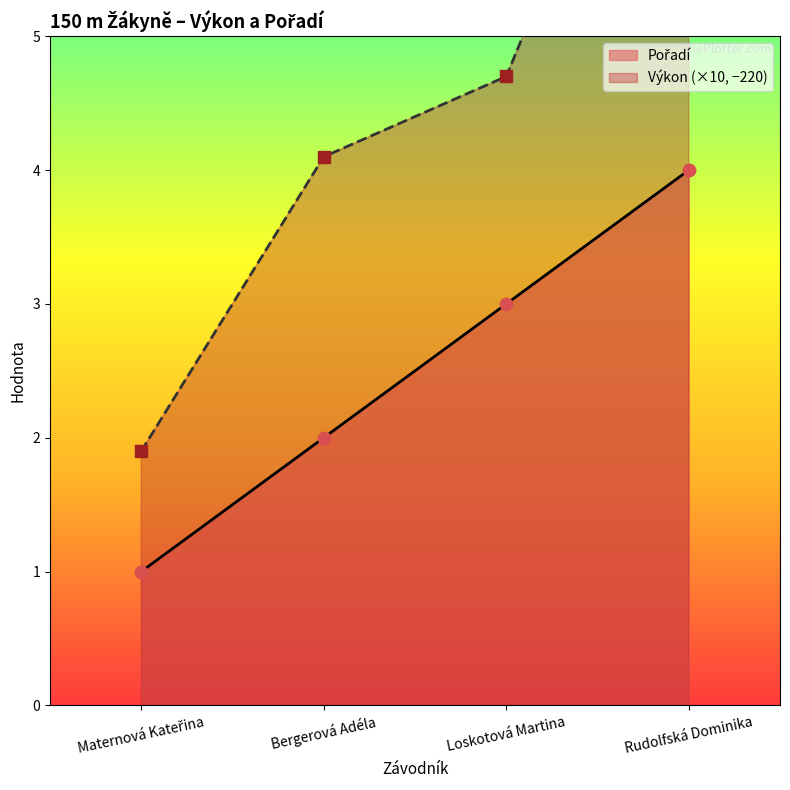

At how many categories does at least one series exceed 7?

1